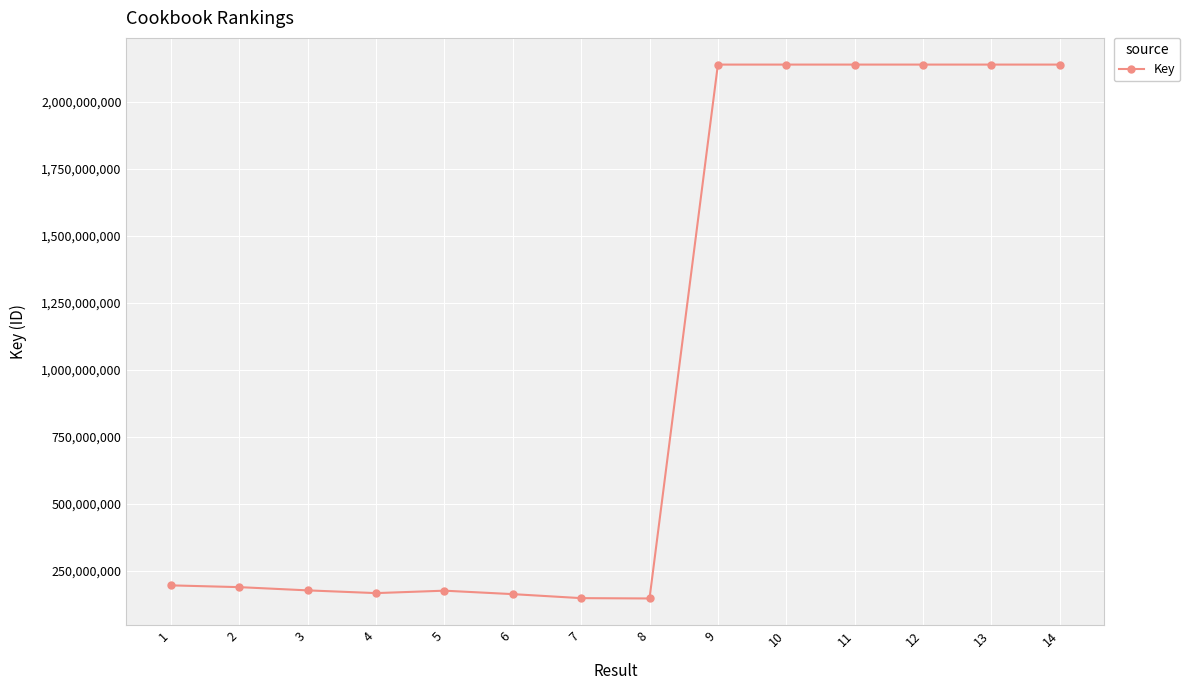

What is the smallest value displayed?

147790414